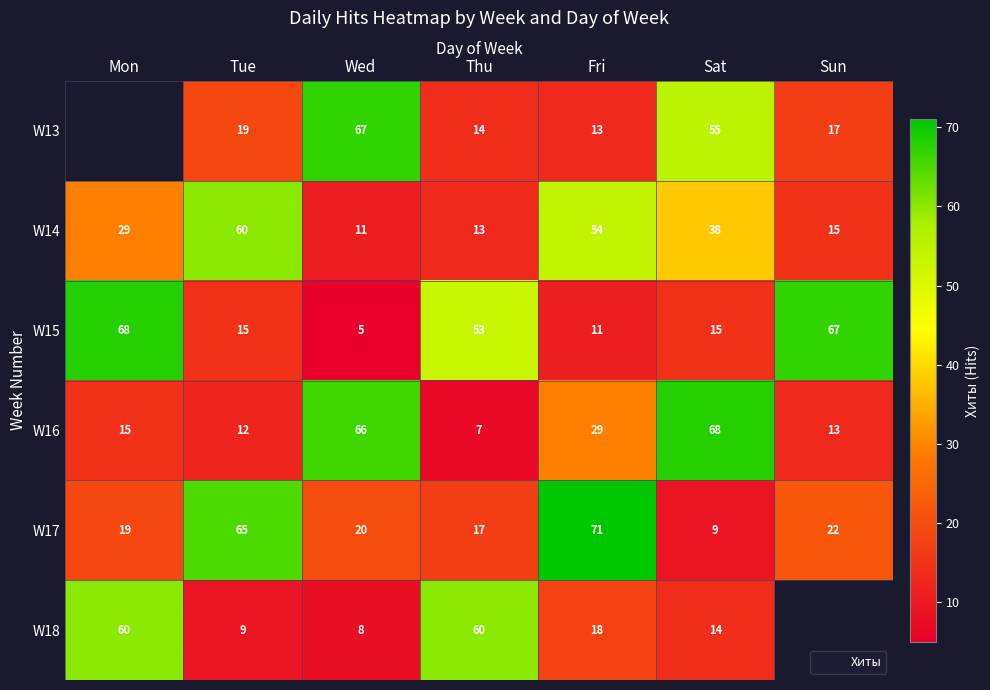

How many values in W13 are above zero?

6